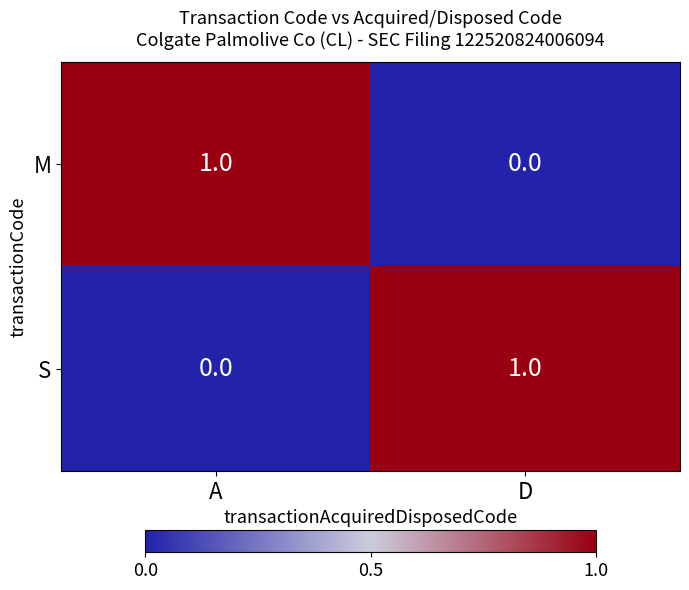

What is the total value across all series at A?

1